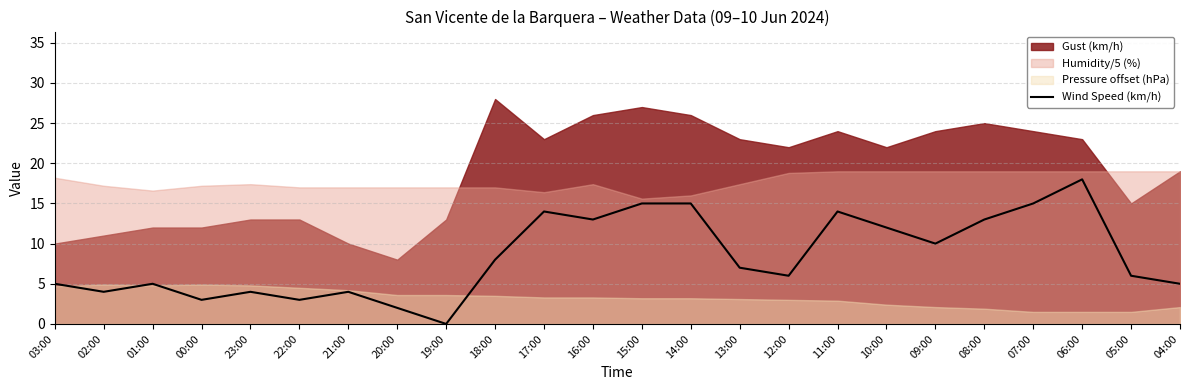

What is the sum of all values?

201